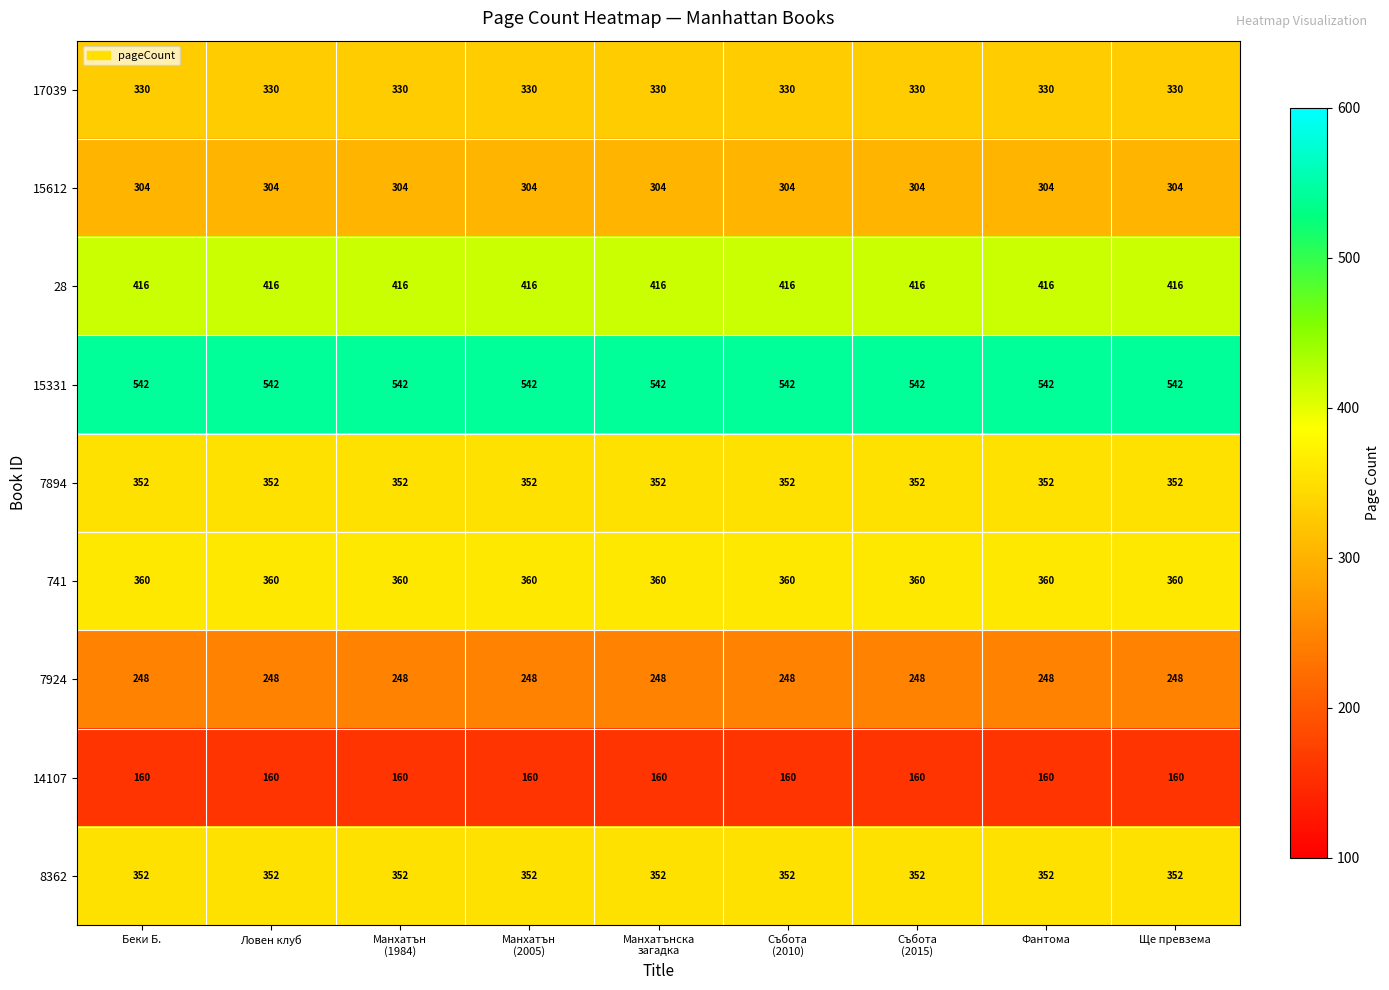

How many data points does each series have?

9